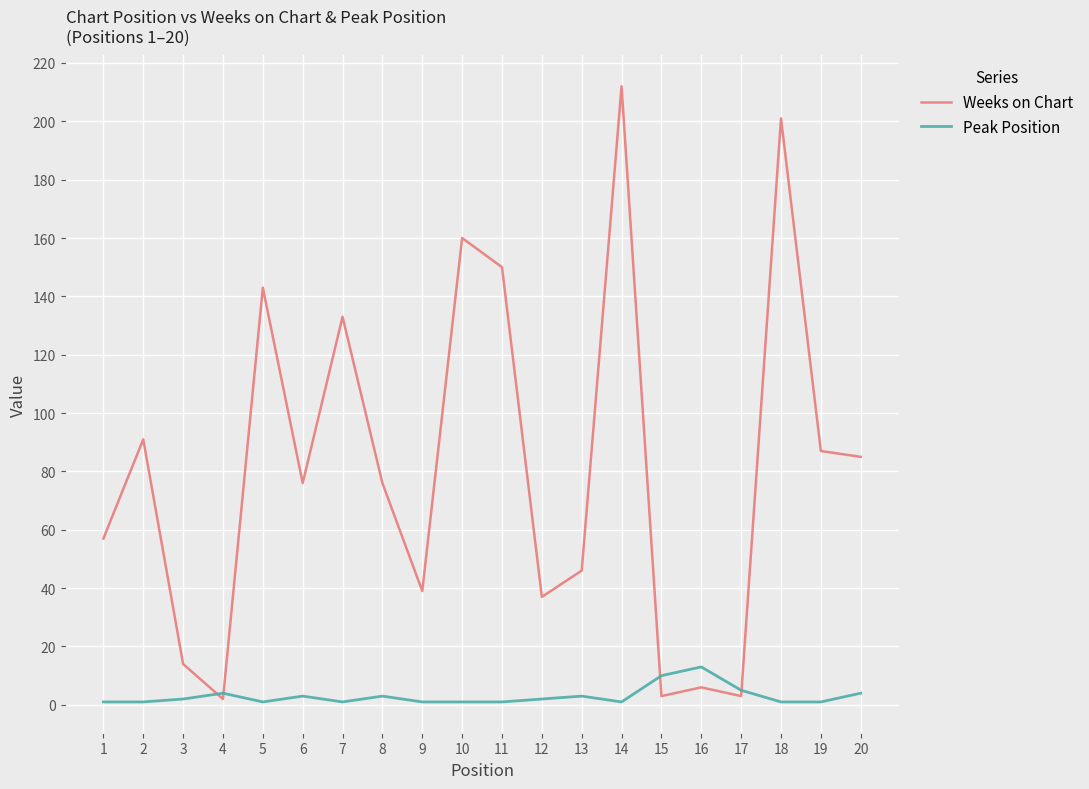

How many lines are shown in the chart?

2